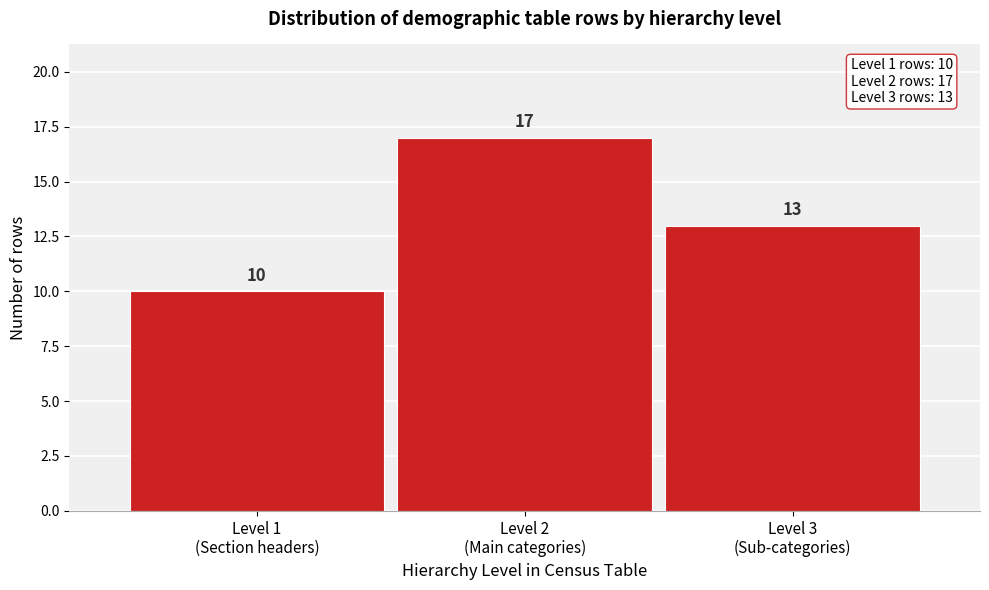

Reading left to right, extract all data points from this chart.

10	17	13